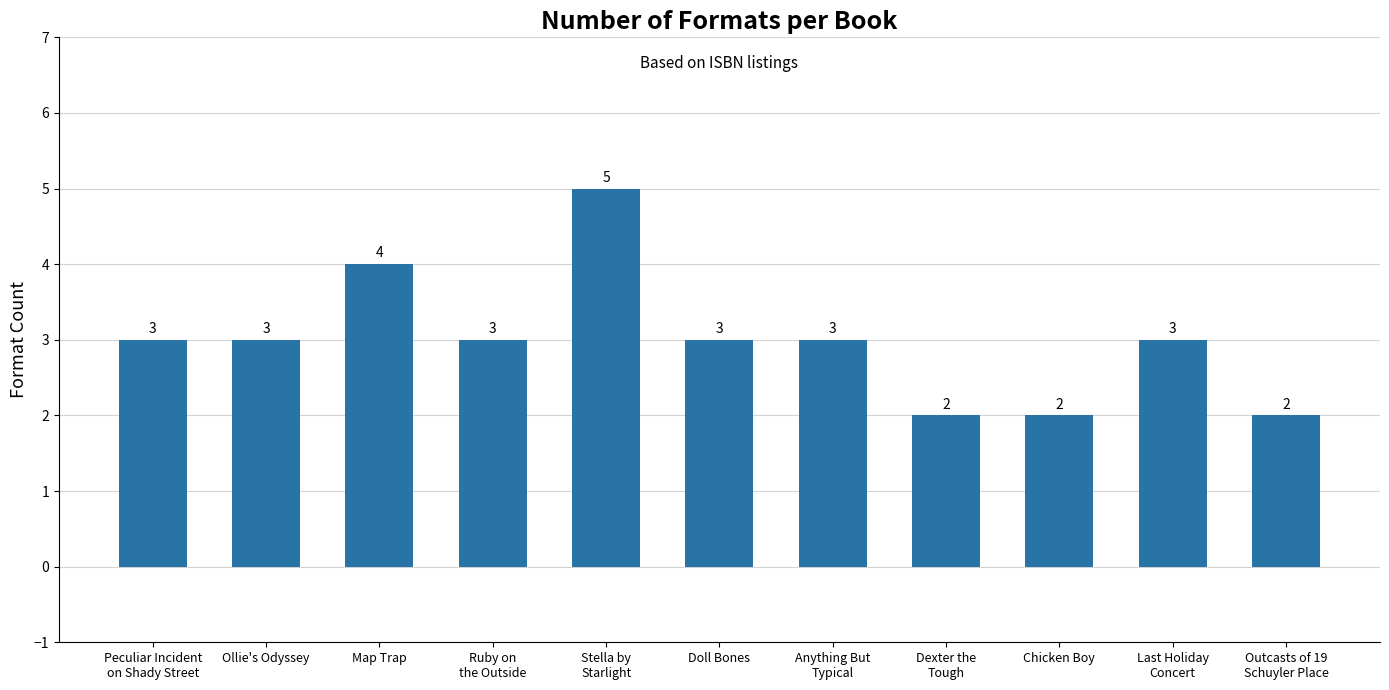

What is the greatest value displayed?

5